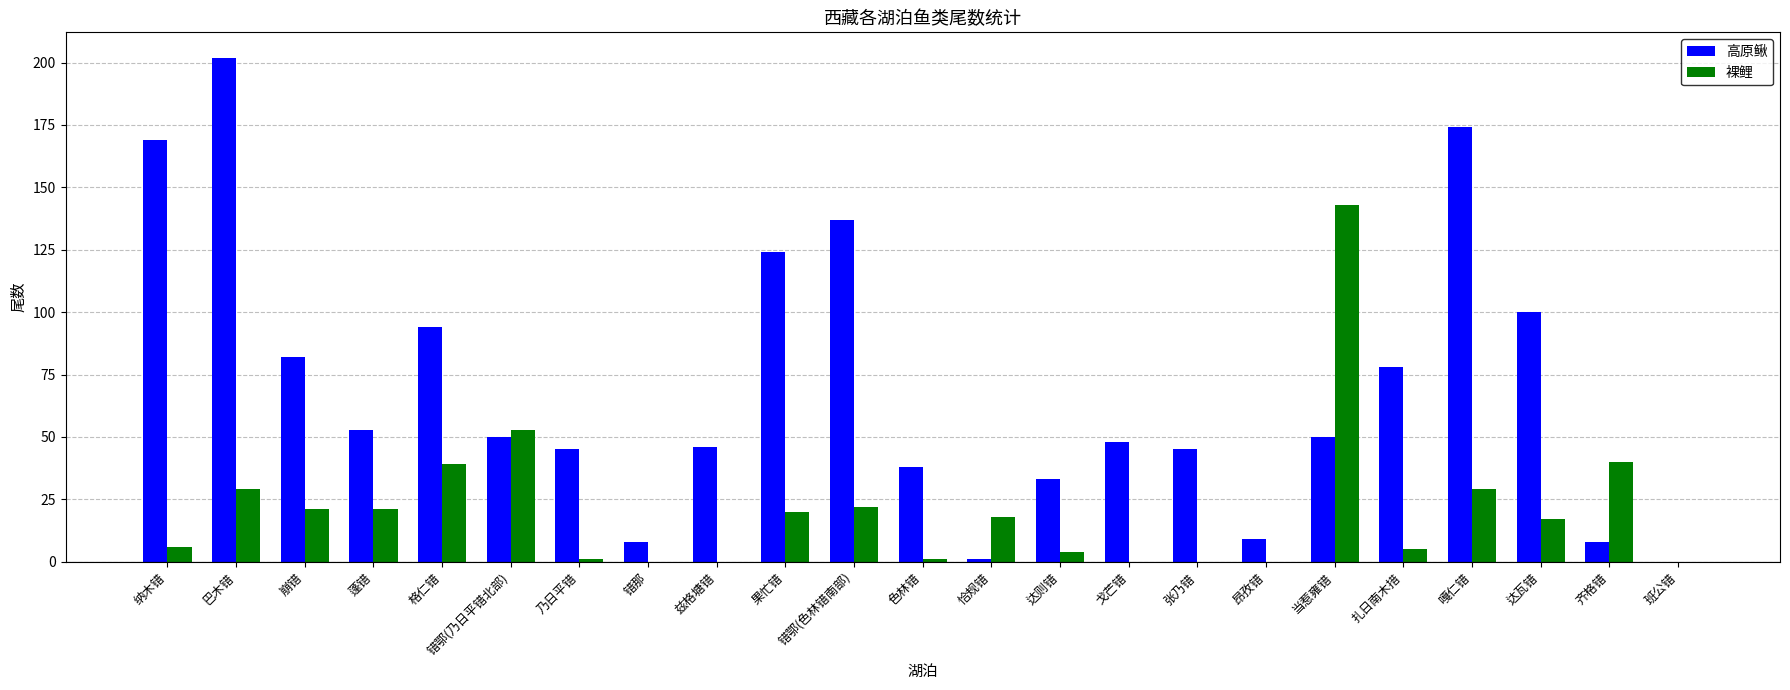

At which category is the sum across all series the highest?

巴木错